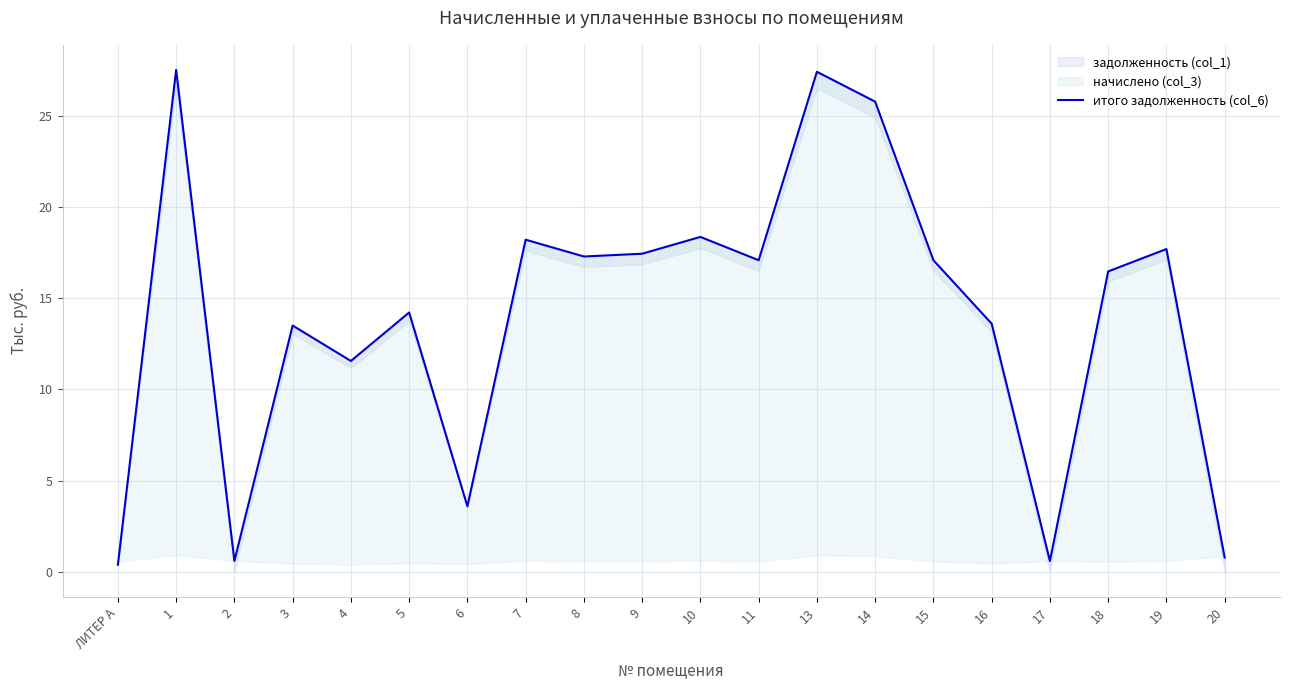

How many values are below 17?

10